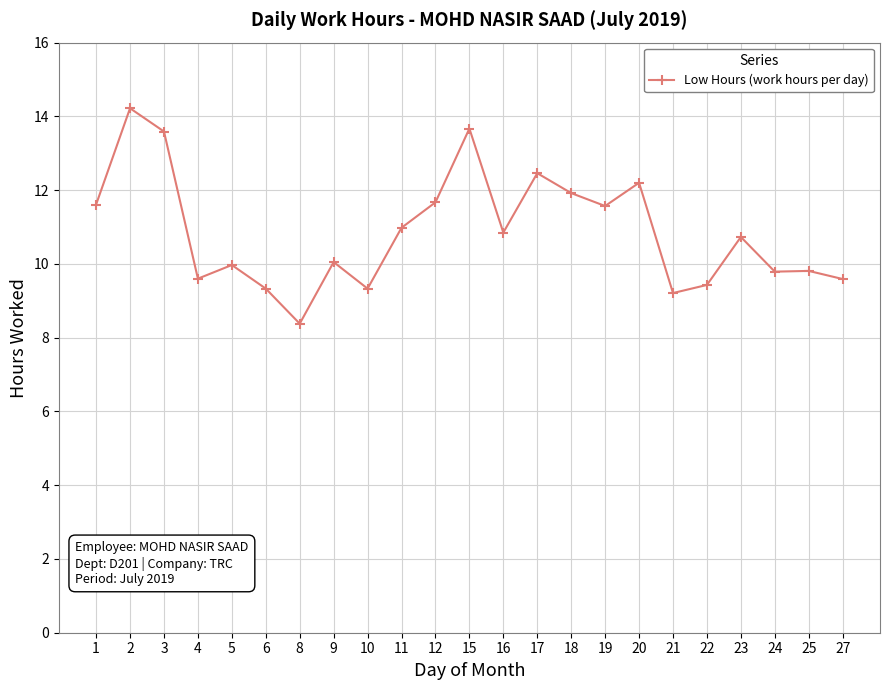

What is the greatest value displayed?

14.2